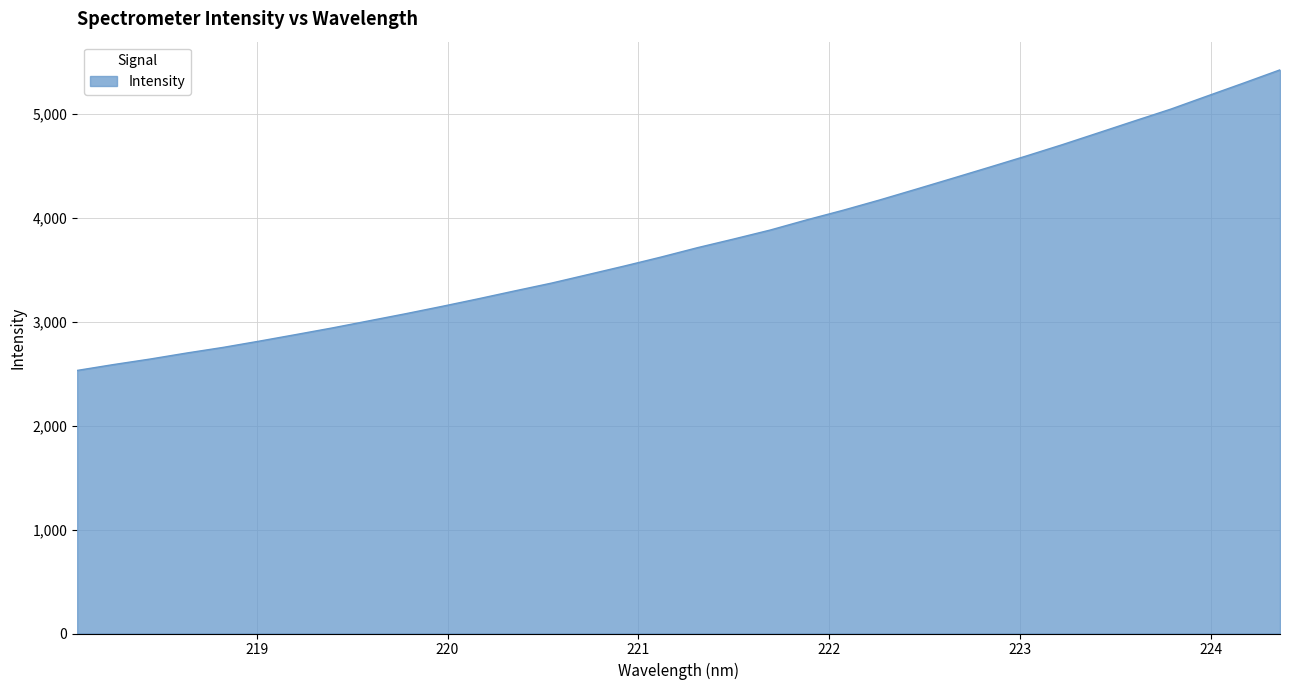

What is the difference between the maximum and minimum values?

2890.3